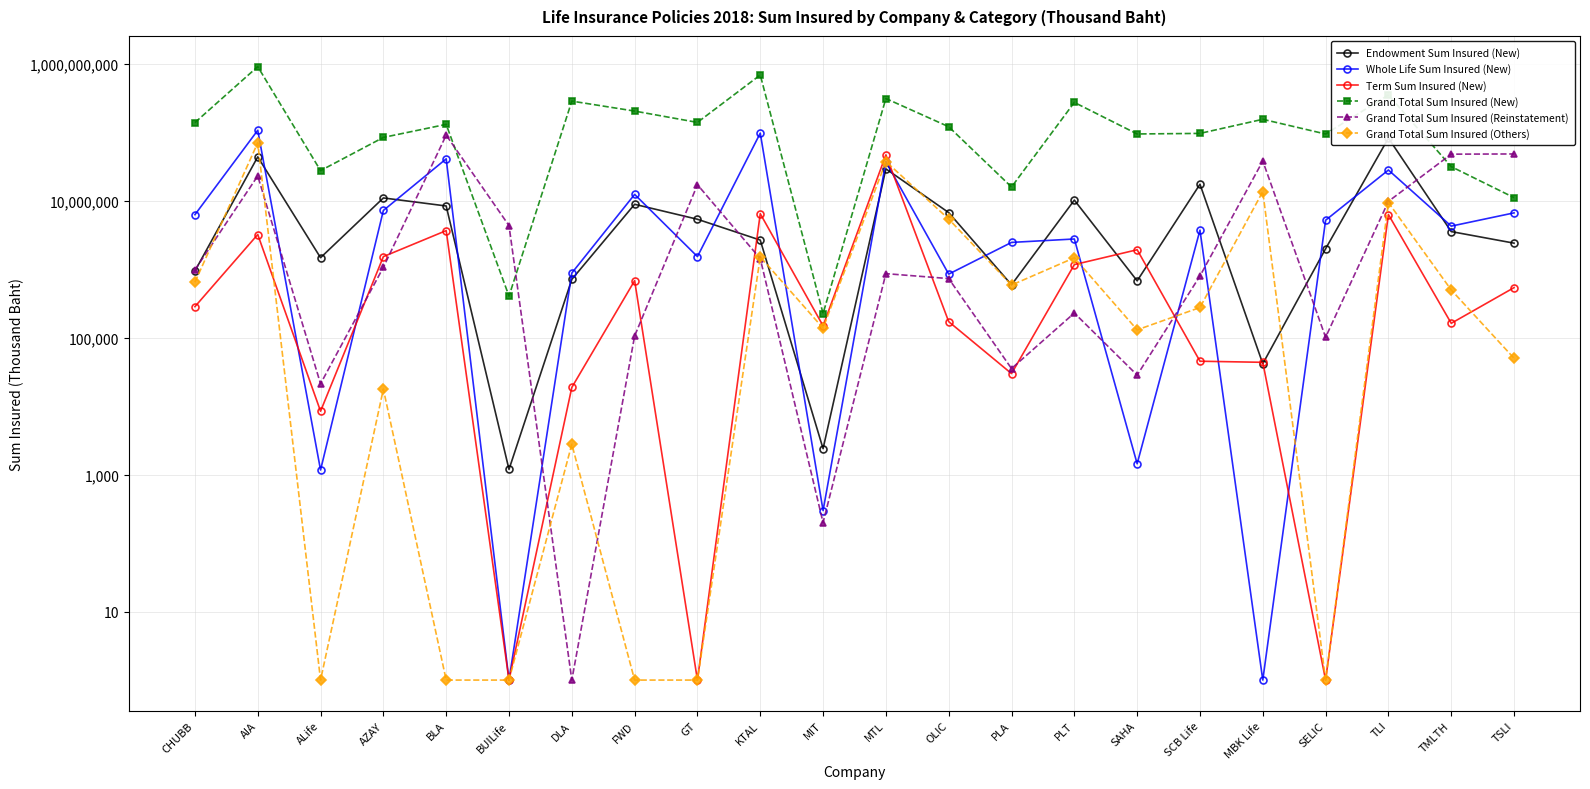

In Term Sum Insured (New), how many points are lower than both neighbors (excluding endpoints)?

7